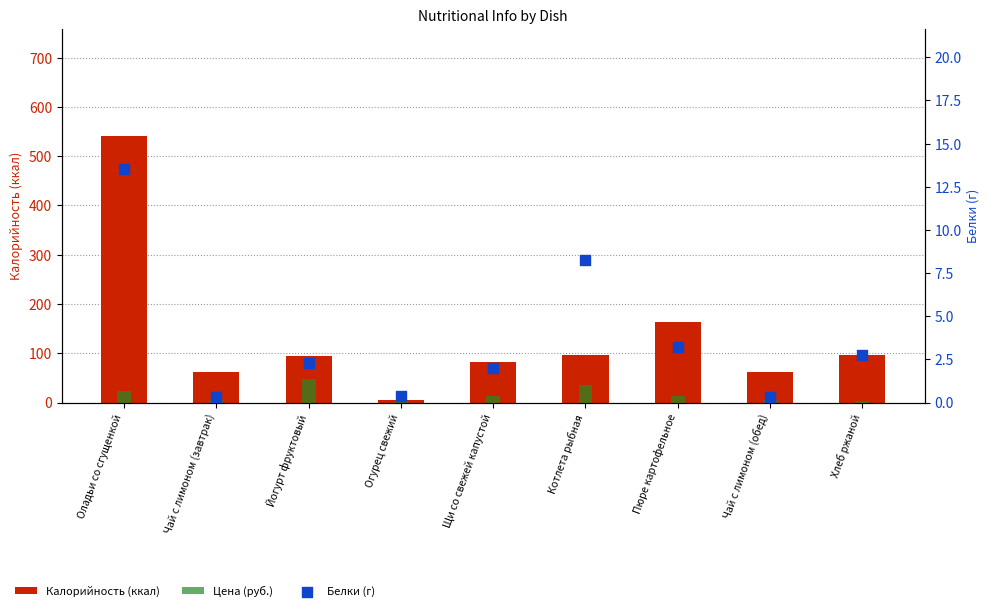

Is the value of Белки (г) at Огурец свежий greater than the value of Калорийность (ккал) at Щи со свежей капустой?

No